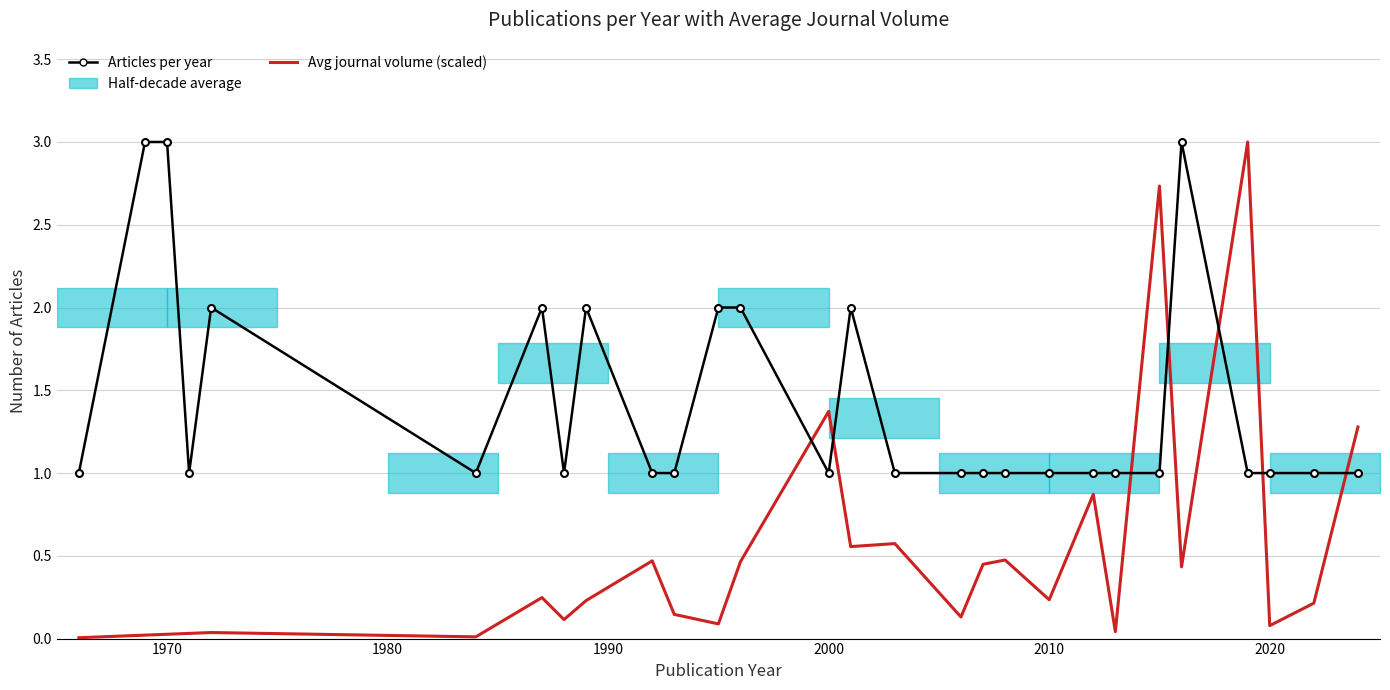

List the series in order of their overall mean, highest first.

Articles per year, Avg journal volume (scaled)